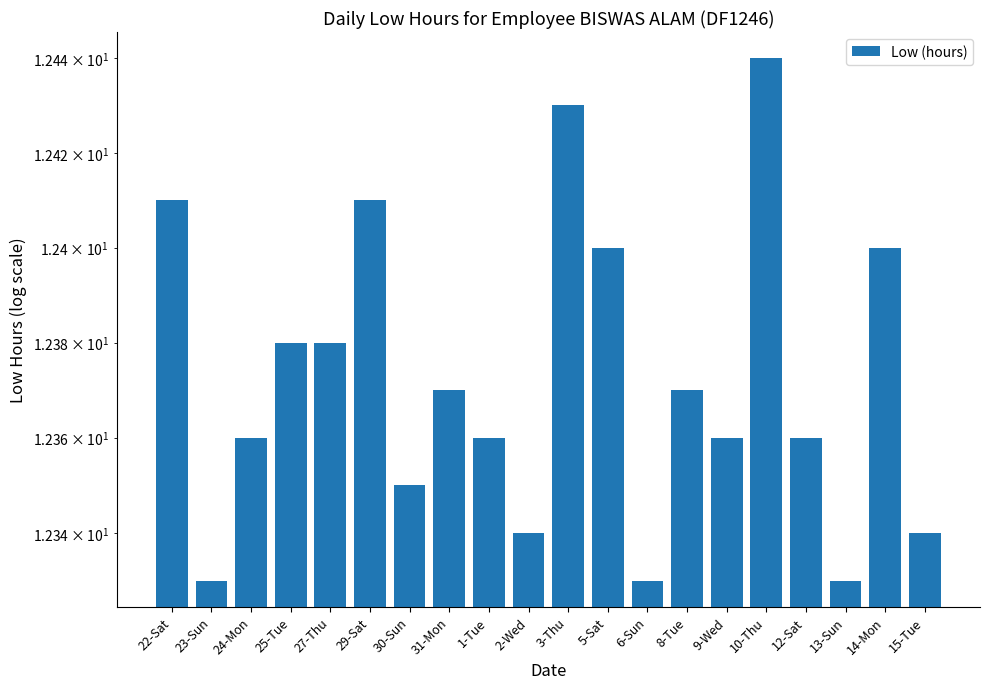

Are the bars horizontal?

No